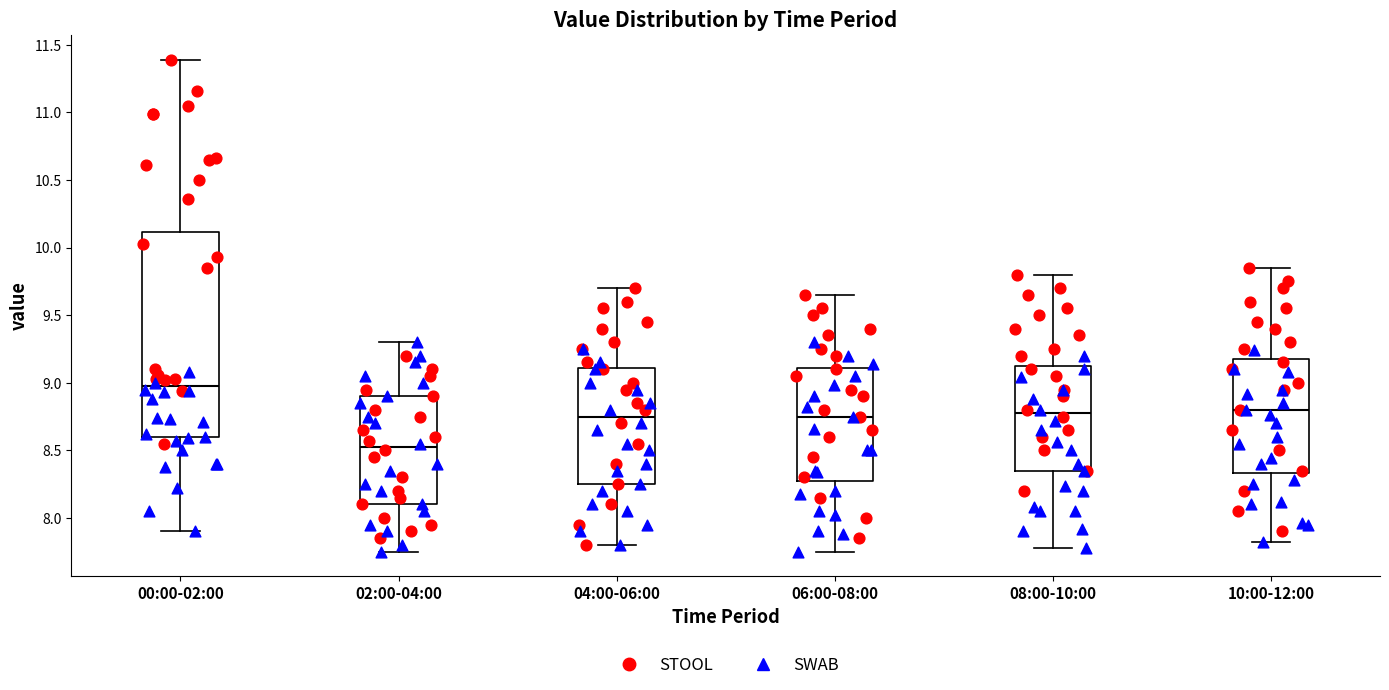

Comparing the boxes themselves (not the whiskers), which one is the tallest?

00:00-02:00